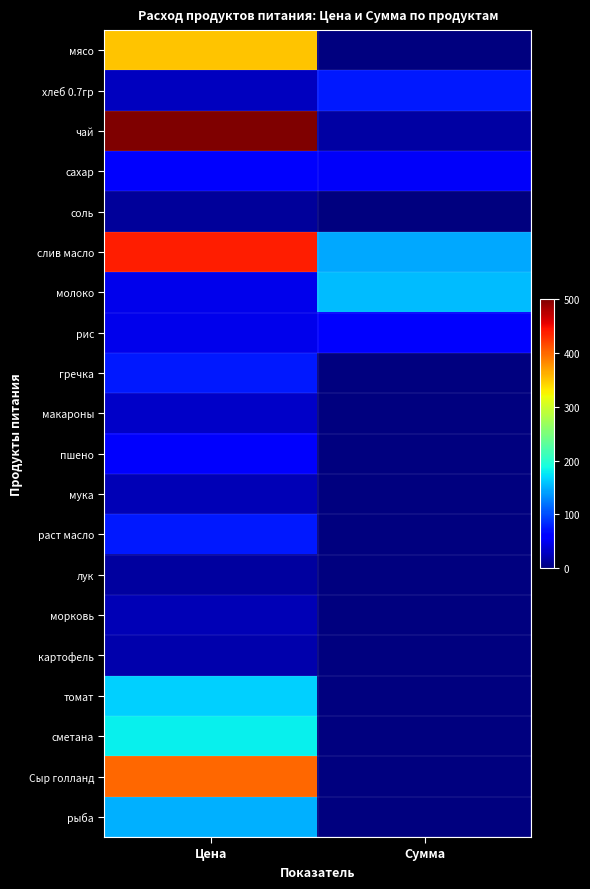

Rank the series by their maximum value, from highest to lowest.

чай, слив масло, Сыр голланд, мясо, сметана, томат, молоко, рыба, хлеб 0.7гр, гречка, раст масло, рис, сахар, пшено, макароны, морковь, мука, картофель, лук, соль